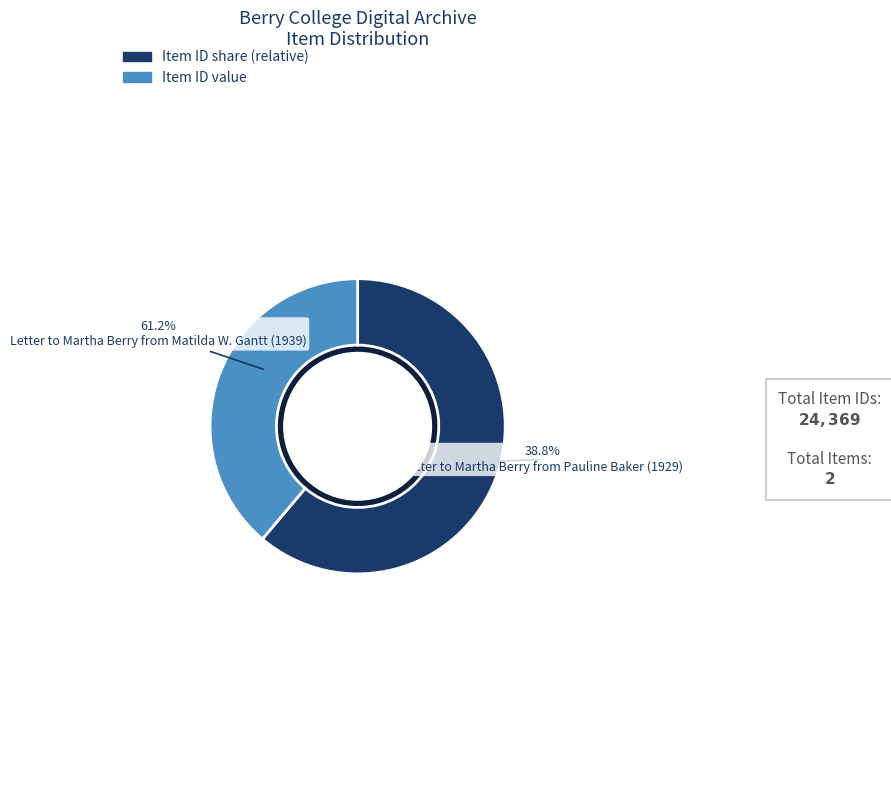

Is there a majority slice in this chart?

Yes